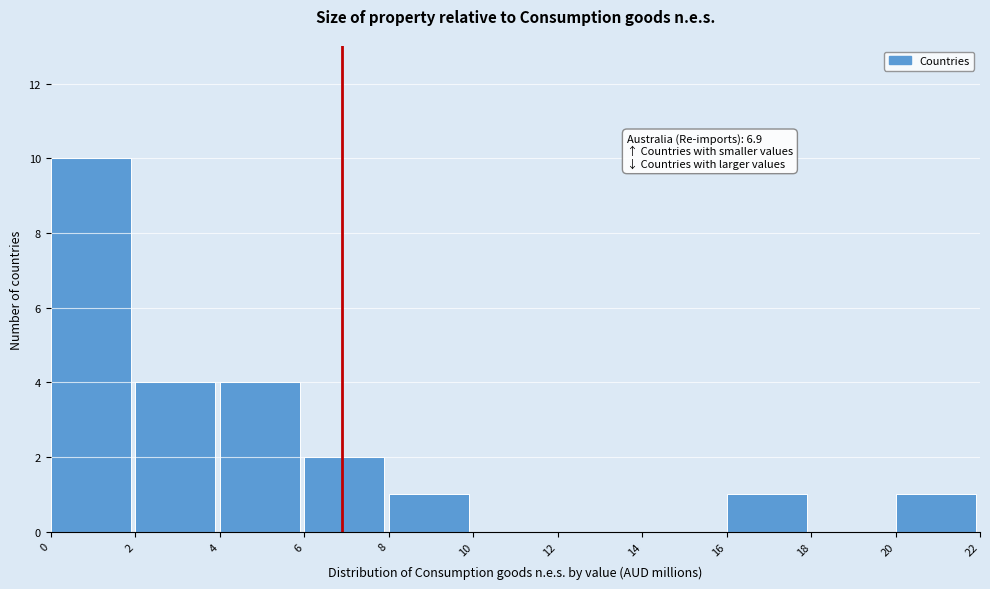

Which range on the x-axis has the tallest bar?

0 to 2